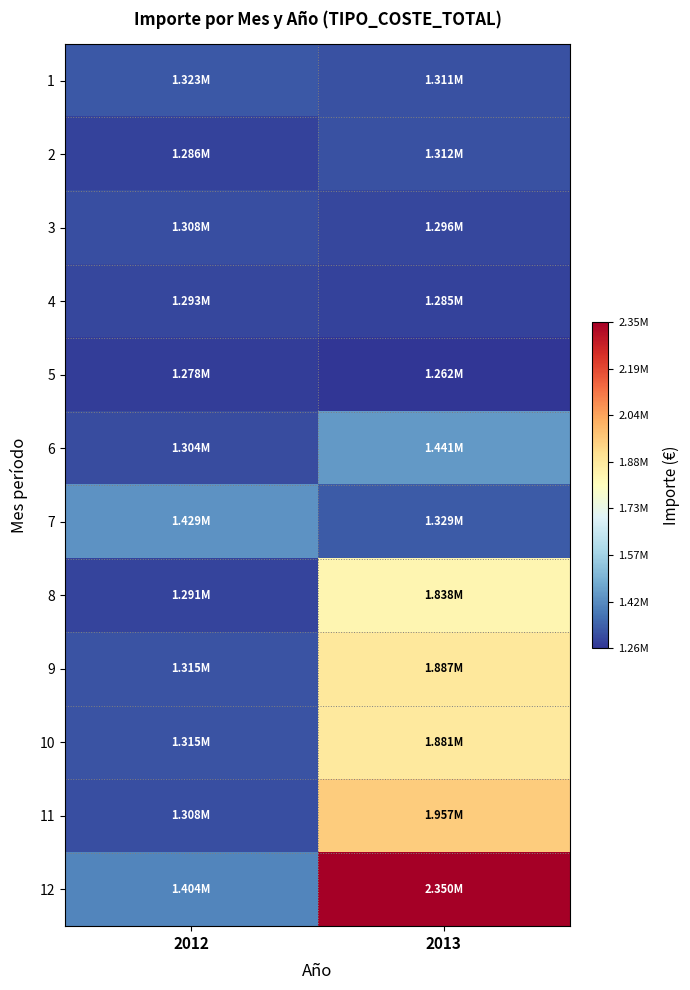

Reading left to right, extract all data points from this chart.

1: 2012=1322845.6	2013=1310989.7
2: 2012=1285589.8	2013=1311998.3
3: 2012=1307920.1	2013=1295772.1
4: 2012=1292978.3	2013=1285387.5
5: 2012=1277808.5	2013=1262468.3
6: 2012=1303693.5	2013=1441125.9
7: 2012=1428991.4	2013=1328595.4
8: 2012=1291046.2	2013=1837933.8
9: 2012=1315385.7	2013=1886822.4
10: 2012=1314902.3	2013=1880549.4
11: 2012=1307984.8	2013=1957351.1
12: 2012=1403675.9	2013=2350233.8